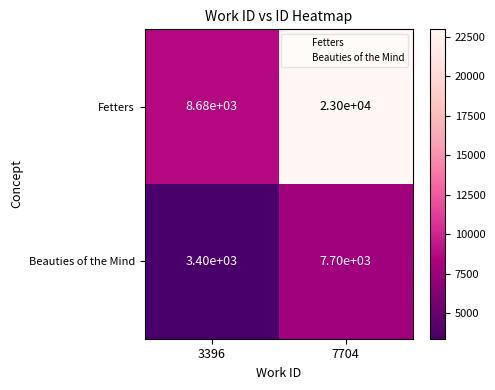

At which category does the chart reach its peak across all series?

7704